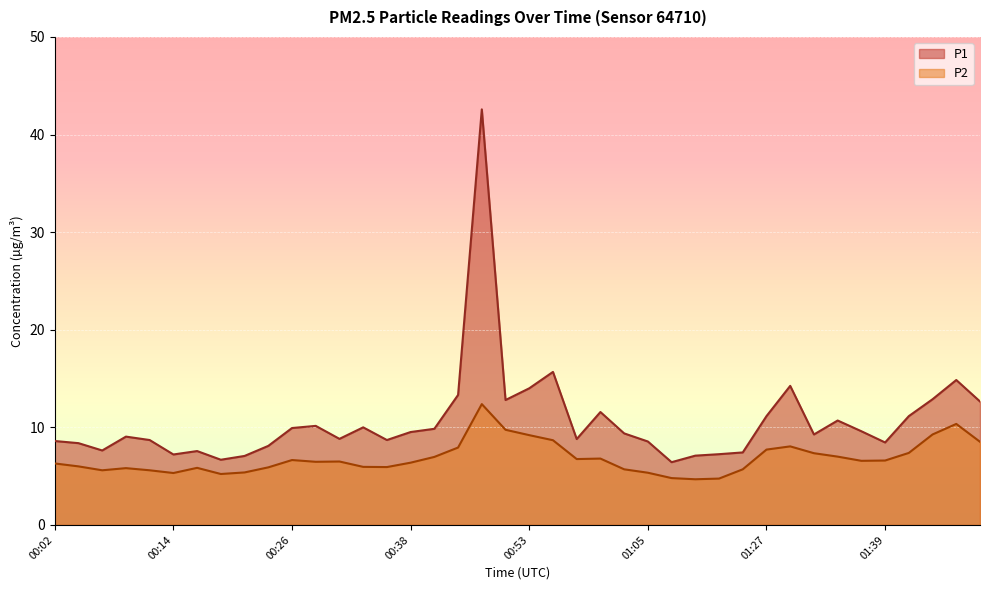

Read the P1 value at 00:12.

8.7